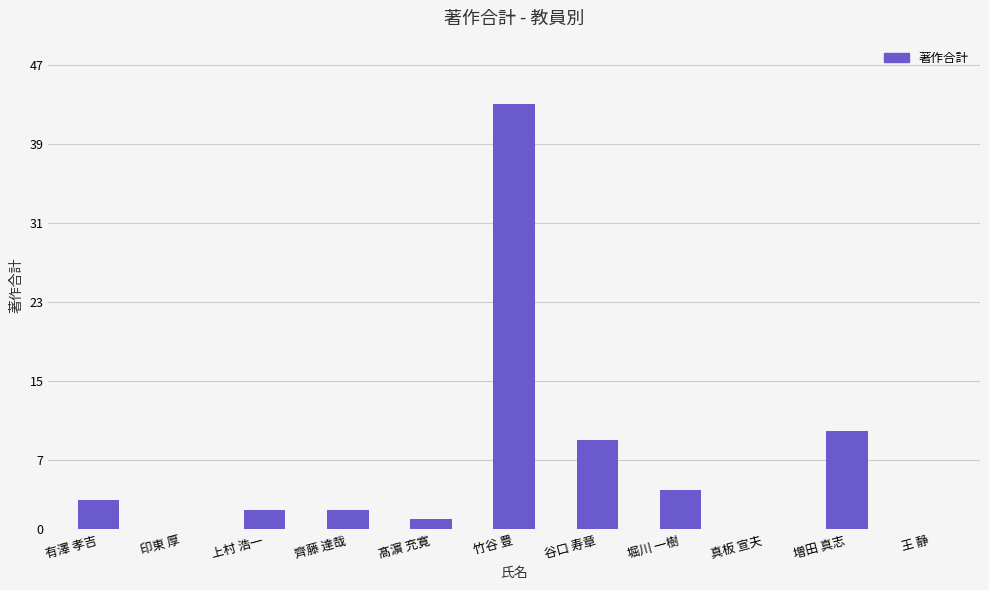

What is the sum of all values?

74